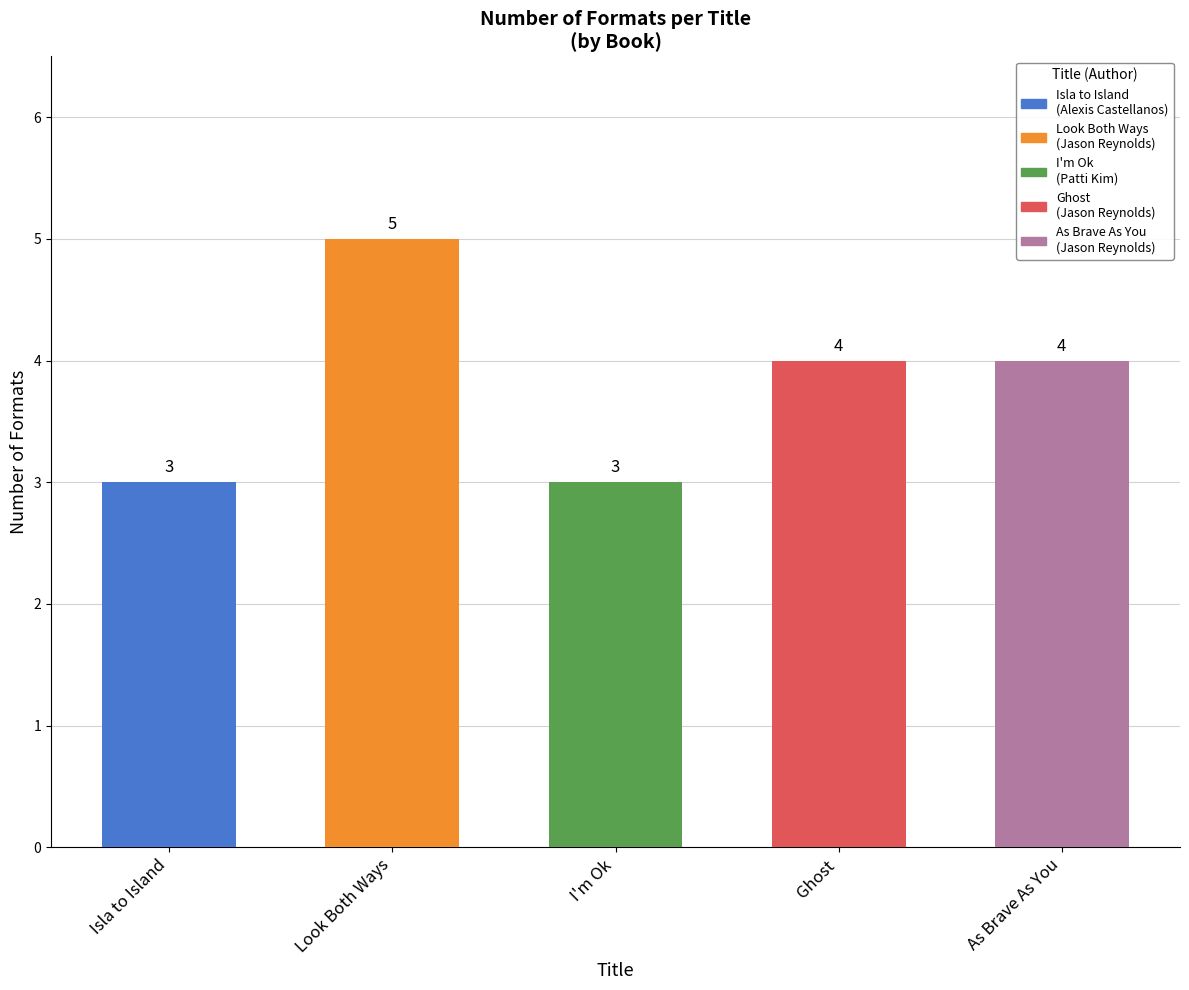

Count the number of categories in the chart.

5